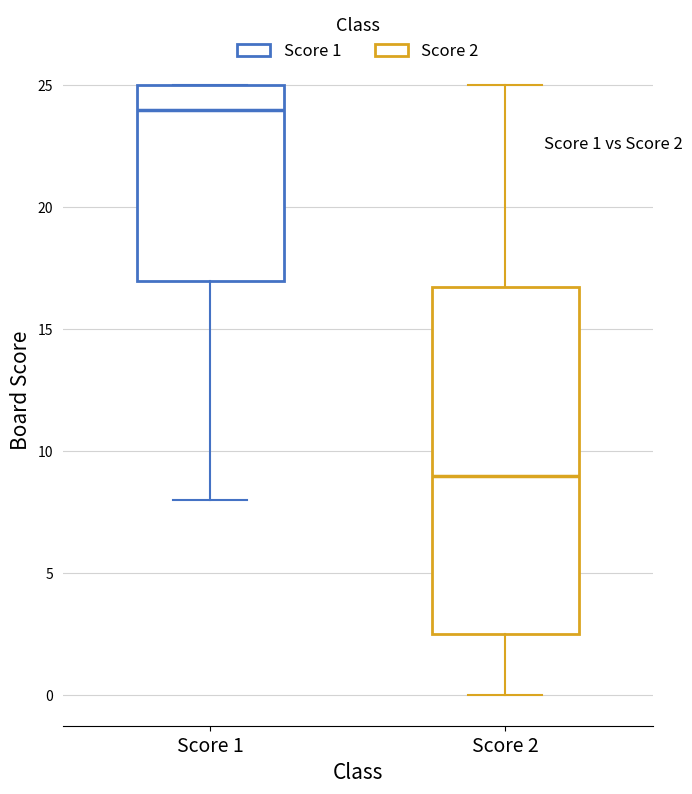

Which box has the lowest median line?

Score 2